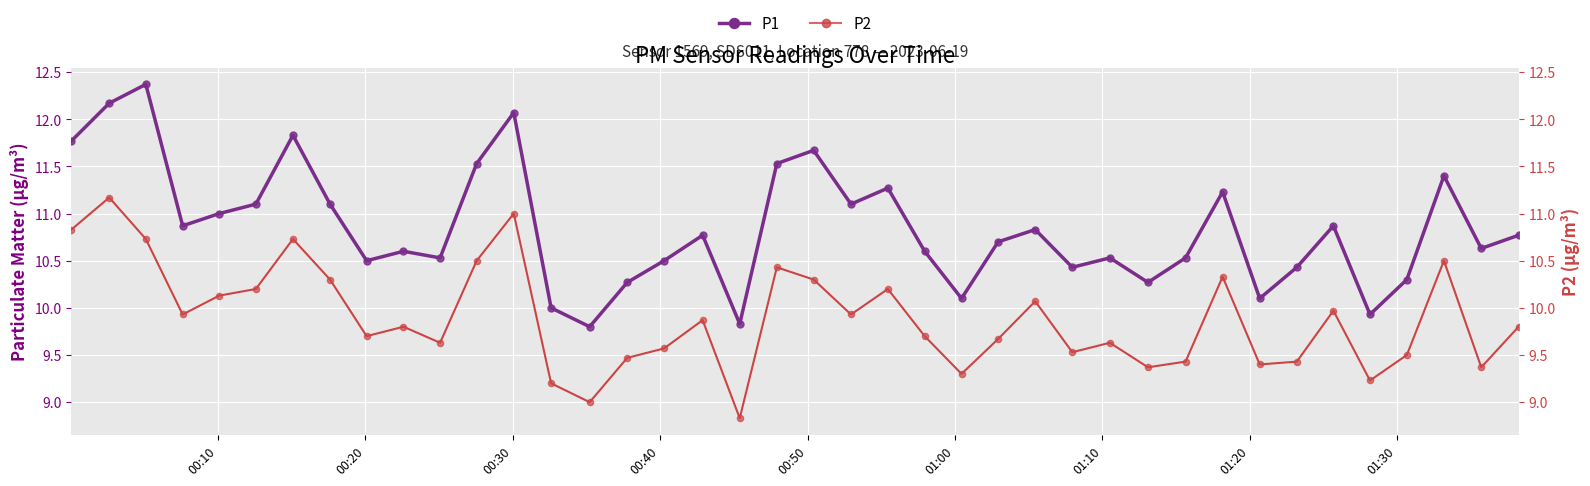

Which series has the largest Y range (max minus min)?

P1